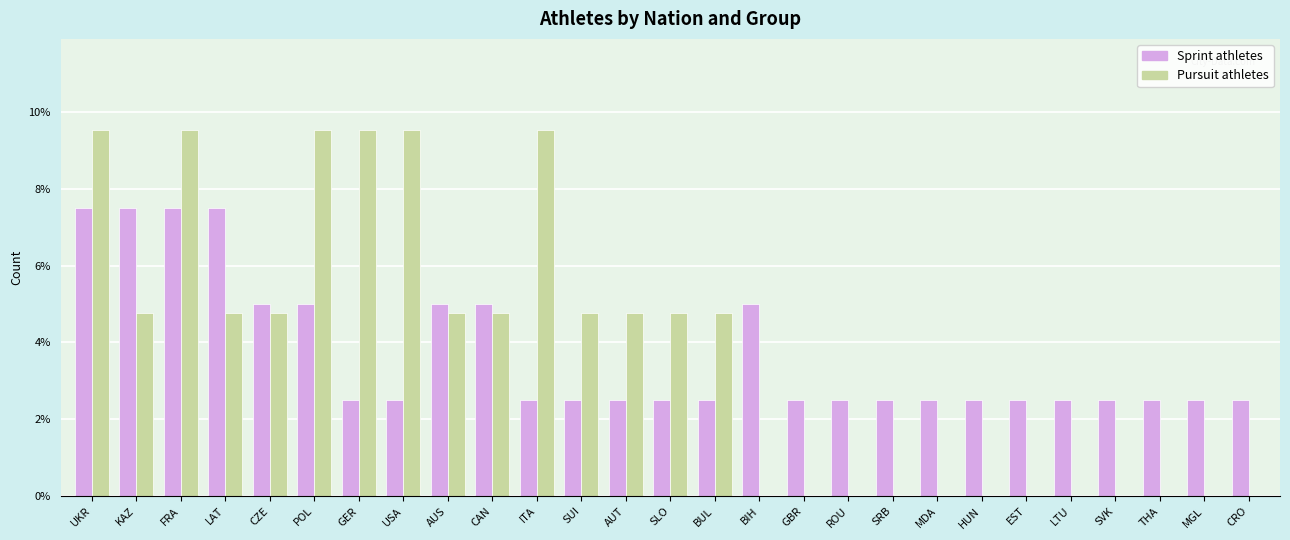

Reading left to right, transcribe all the data shown in this chart.

Sprint athletes: 7.5	7.5	7.5	7.5	5.0	5.0	2.5	2.5	5.0	5.0	2.5	2.5	2.5	2.5	2.5	5.0	2.5	2.5	2.5	2.5	2.5	2.5	2.5	2.5	2.5	2.5	2.5
Pursuit athletes: 9.5	4.8	9.5	4.8	4.8	9.5	9.5	9.5	4.8	4.8	9.5	4.8	4.8	4.8	4.8	0.0	0.0	0.0	0.0	0.0	0.0	0.0	0.0	0.0	0.0	0.0	0.0